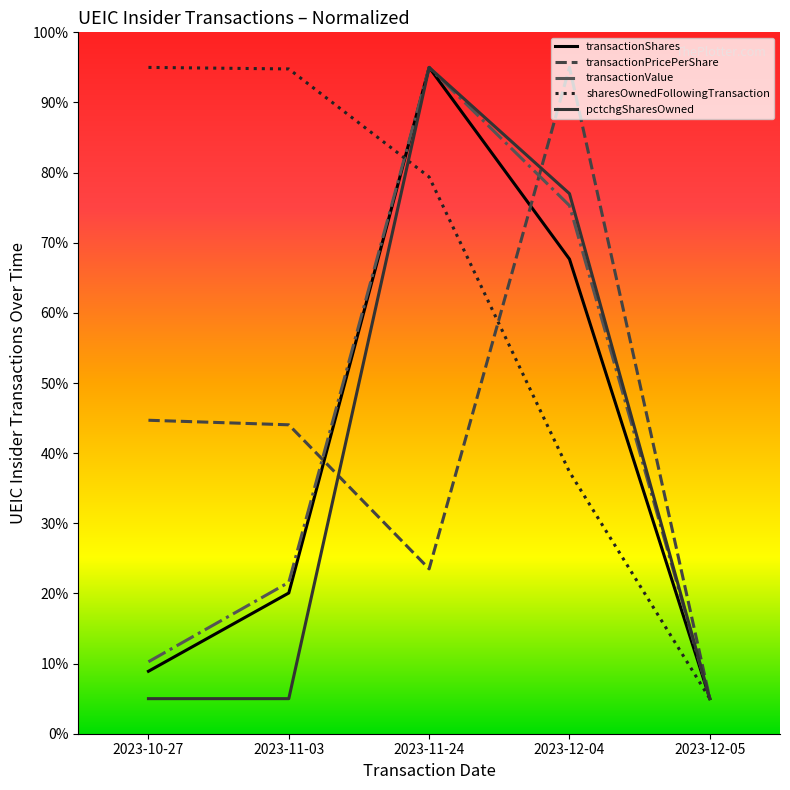

At which label is pctchgSharesOwned closest to 50?

2023-12-04